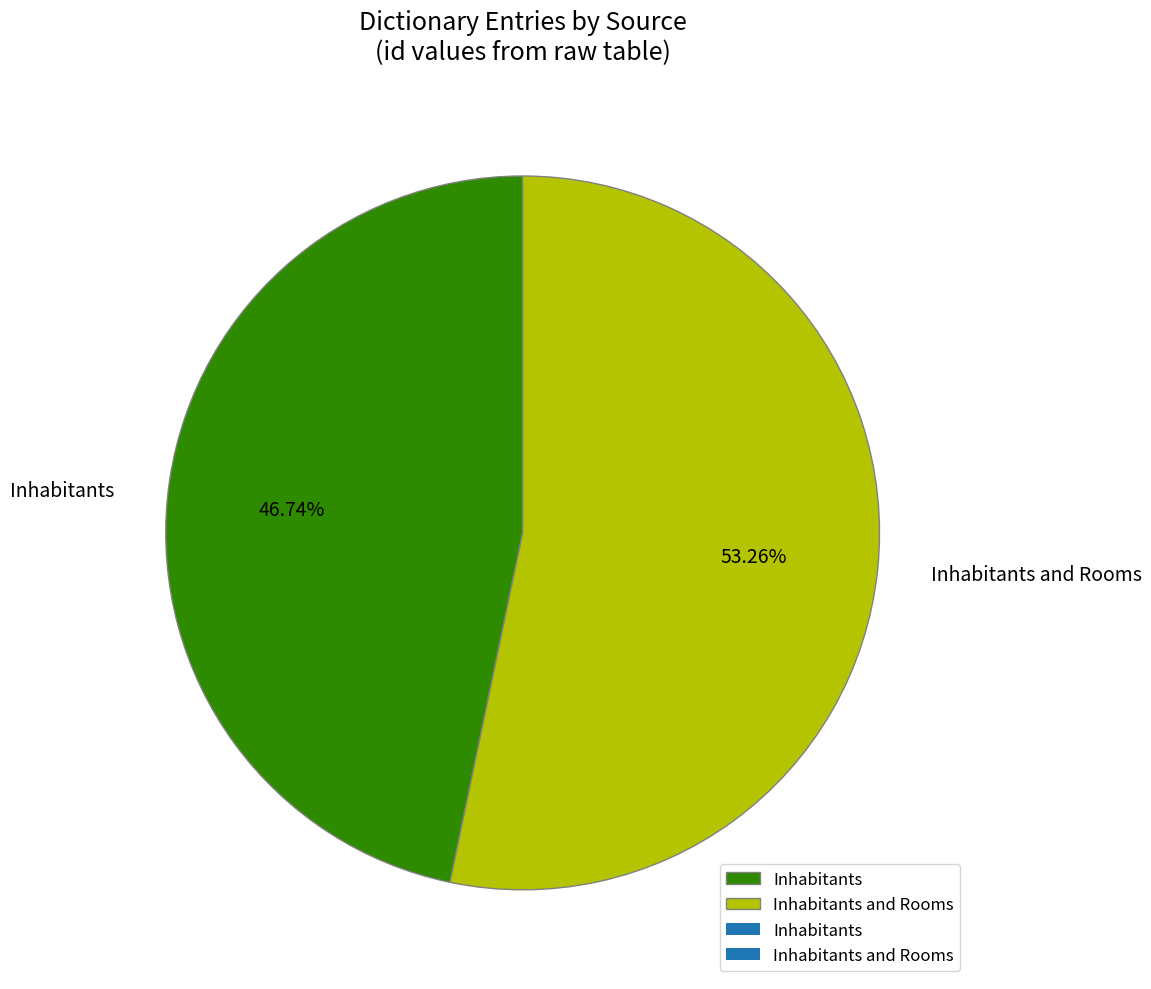

Does Inhabitants and Rooms represent more than half of the total?

Yes